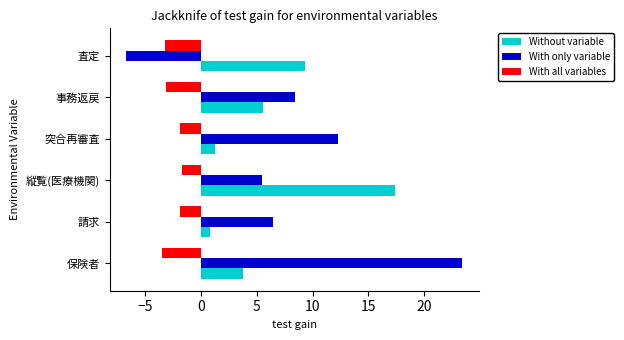

The Without variable series shows 1.3 at 突合再審査. True or false?

True